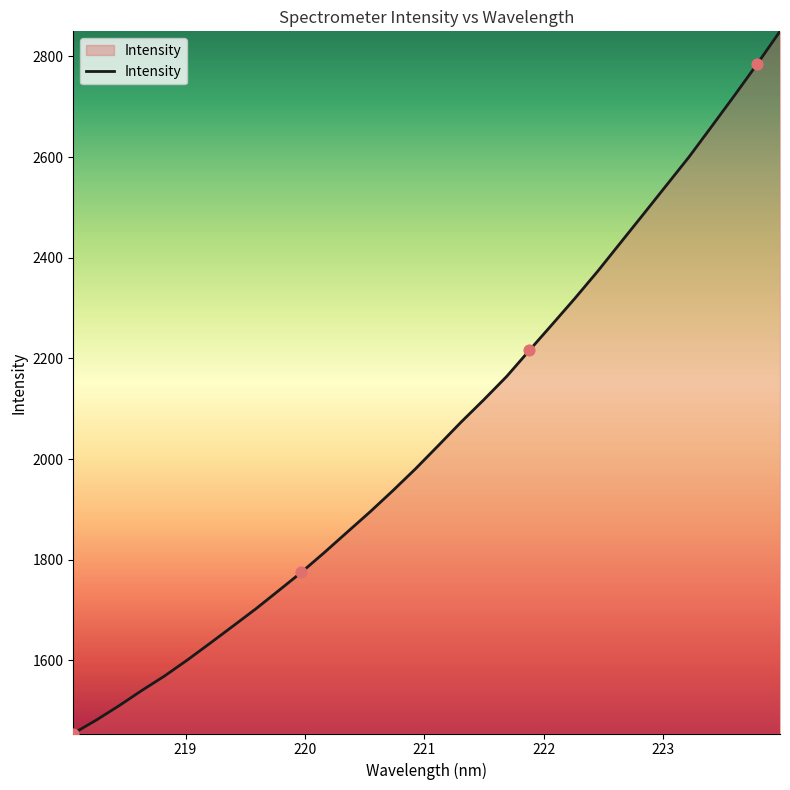

What is the maximum value shown in the chart?

2850.0